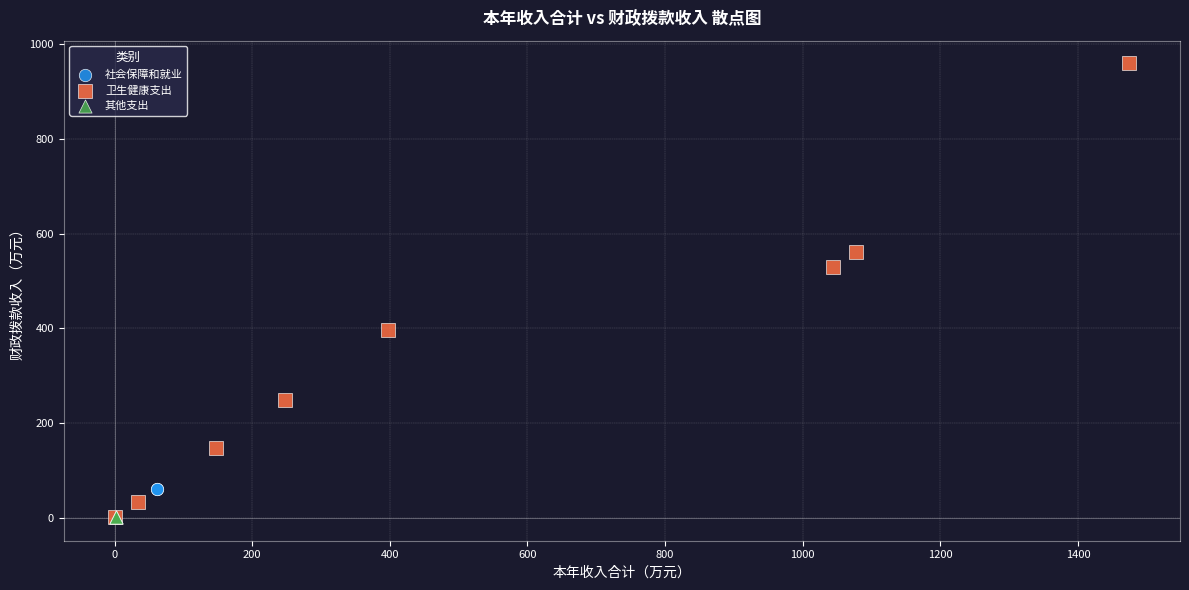

Which series contains the highest Y value?

卫生健康支出